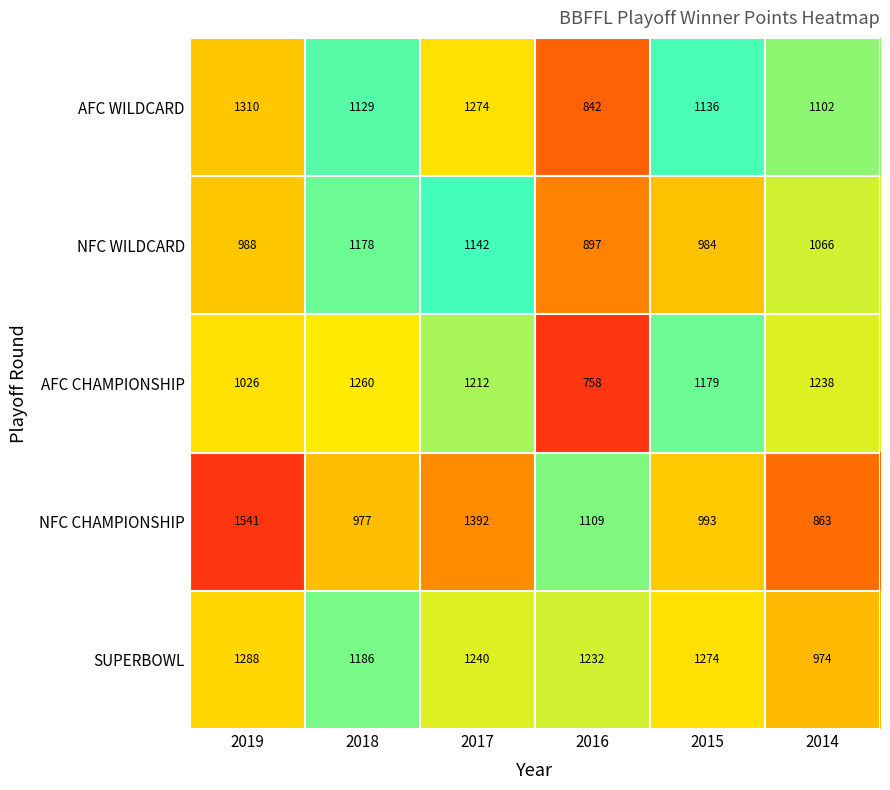

What is the total value across all series at 2017?

6260.0